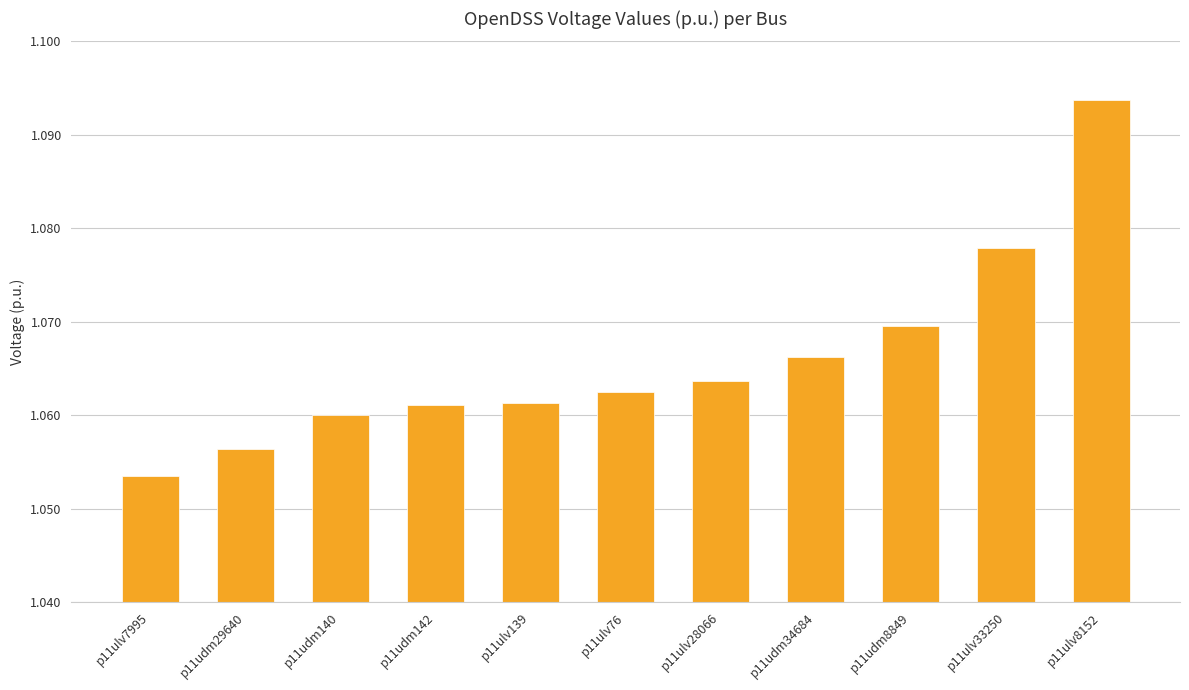

What position from the right is p11udm8849?

3